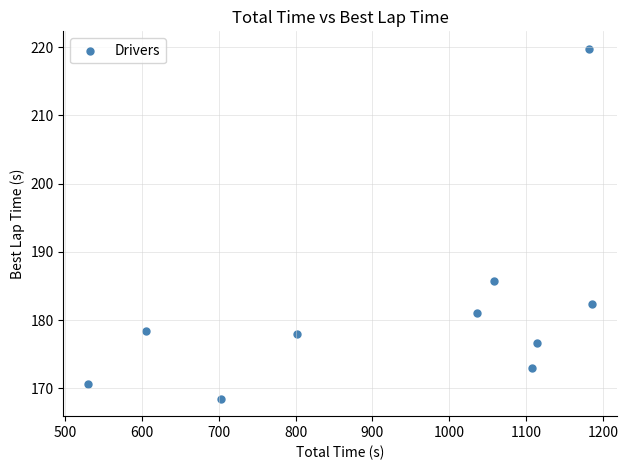

What is the average X value?

932.2